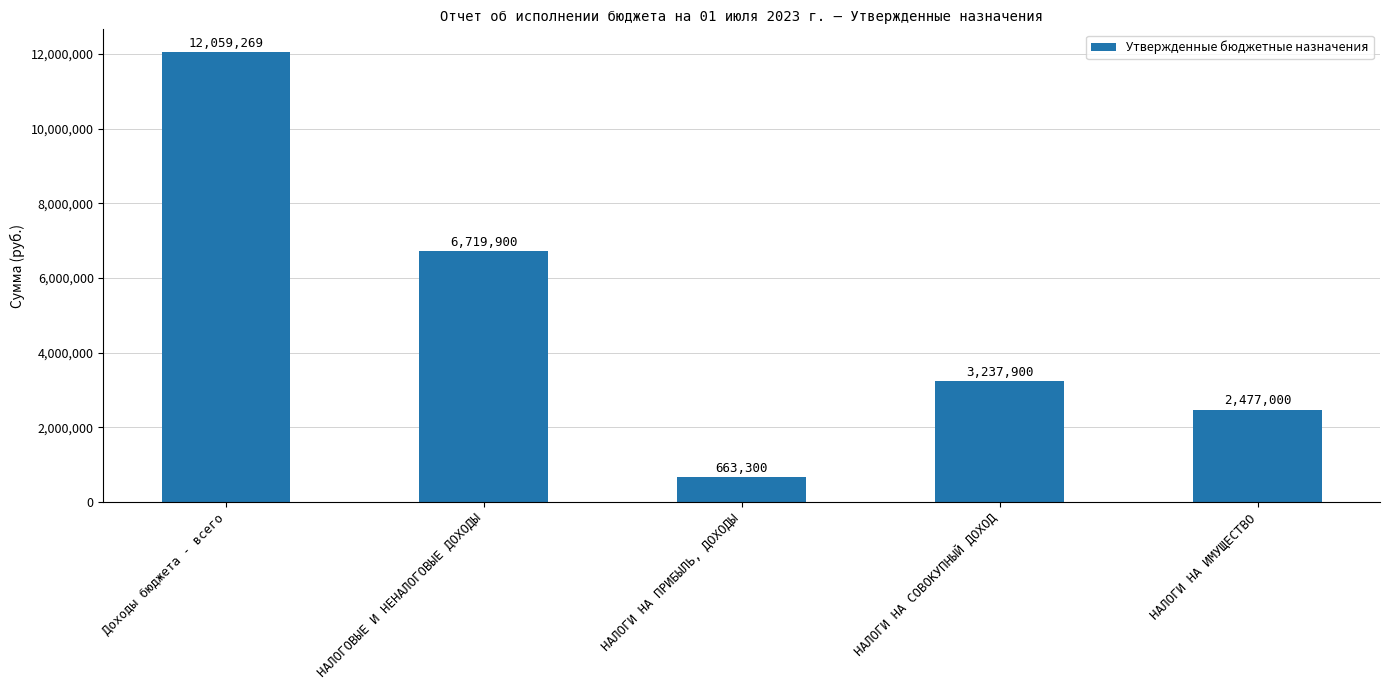

Are the bars horizontal?

No